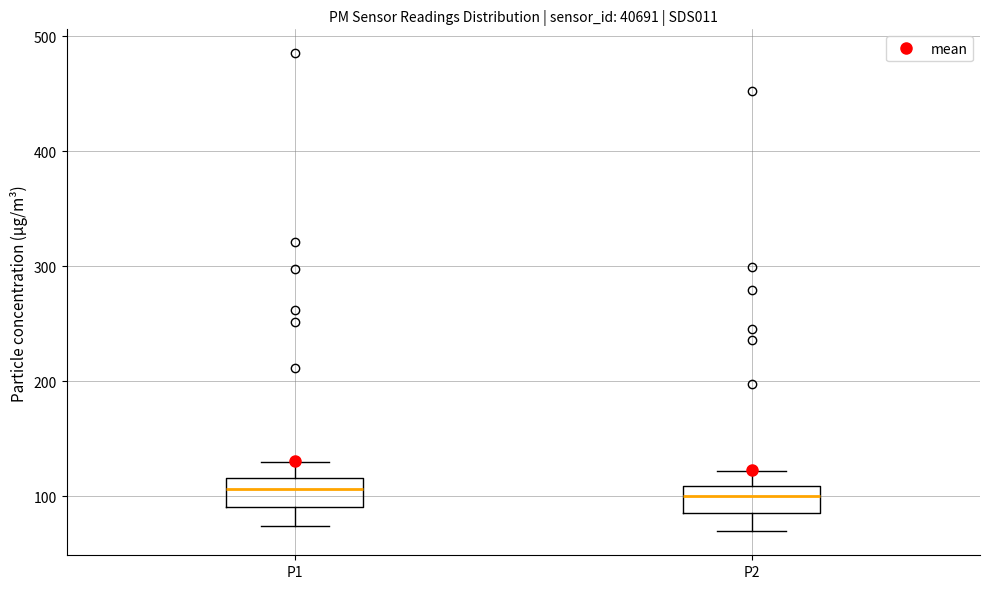

Reading left to right, transcribe this box plot: for each box, give where its median line is, the range the box spans, and where its two whiskers end, as read against the y-axis. The values are not printed on the chart, so give them approximately, as read against the axis.

P1: median 110, box 90 to 120, whiskers 70 to 130
P2: median 100, box 90 to 110, whiskers 70 to 120